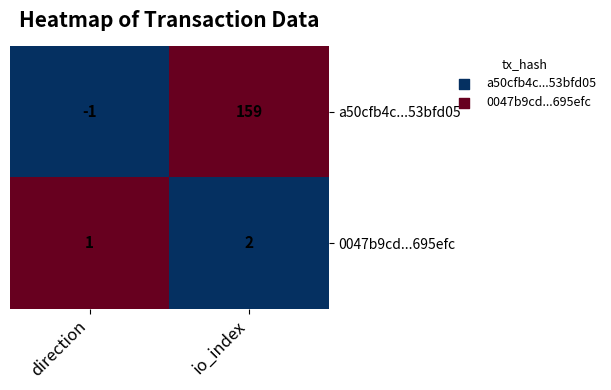

At which category is the sum across all series the highest?

io_index